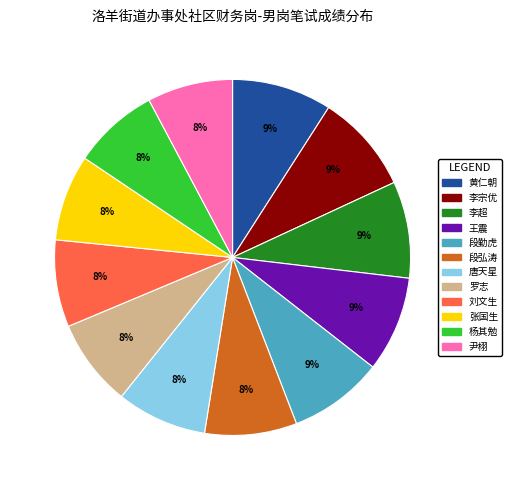

Does any single category account for the majority?

No